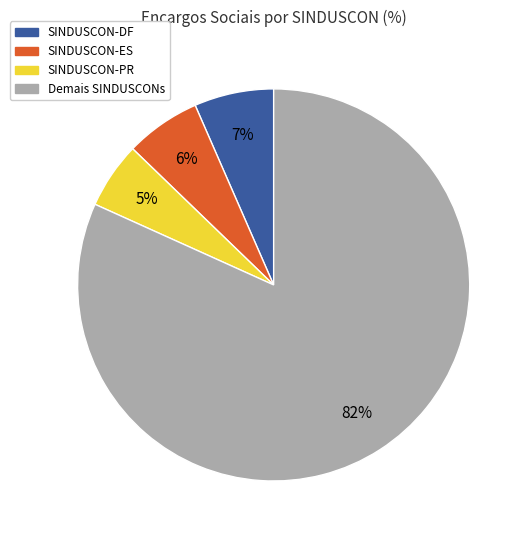

How many segments does this pie chart have?

4